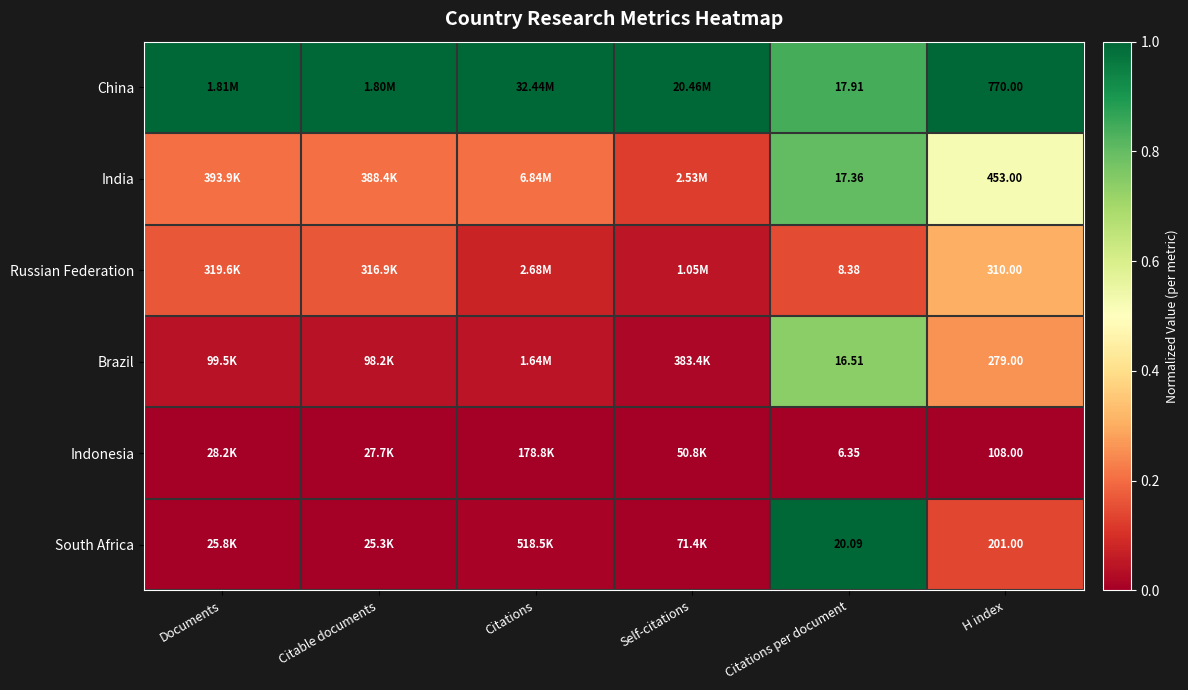

How many categories are shown in the chart?

6